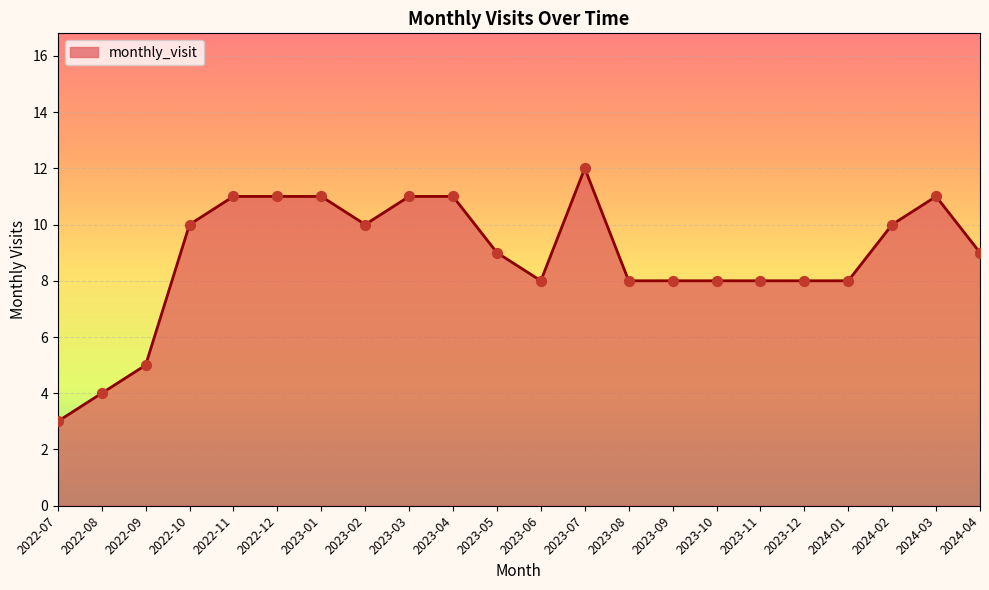

Approximately how many times larger is the value at 2024-04 compared to 2024-02?

0.9